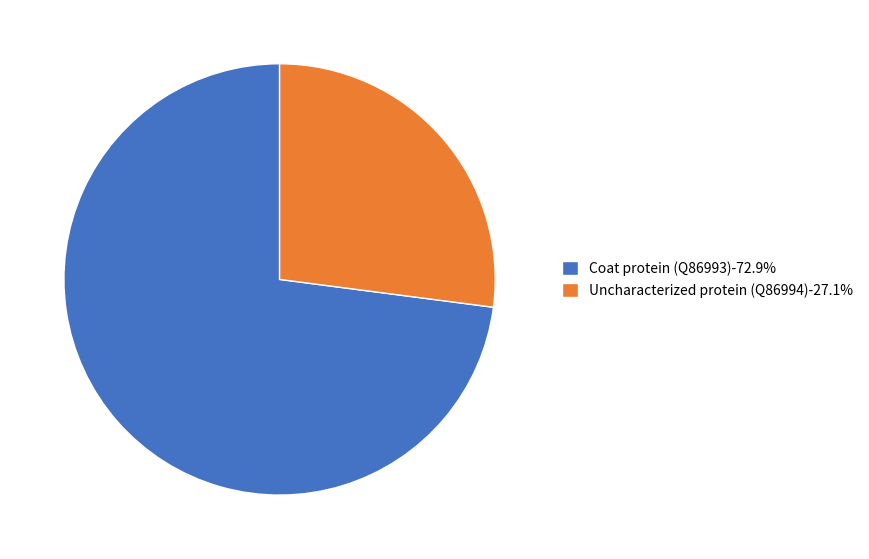

Does any single category account for the majority?

Yes